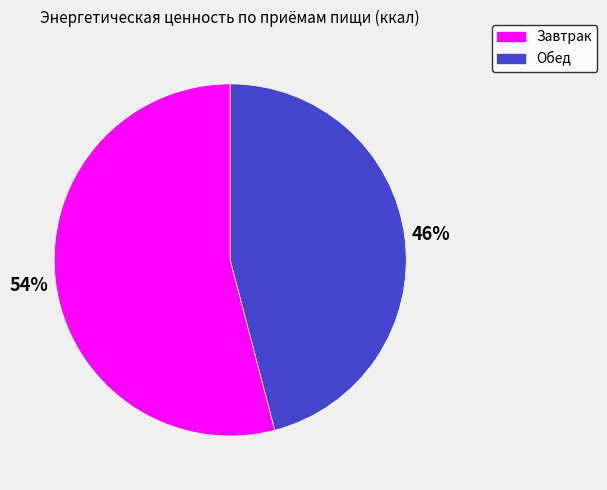

Rank the categories by value from highest to lowest.

Завтрак, Обед